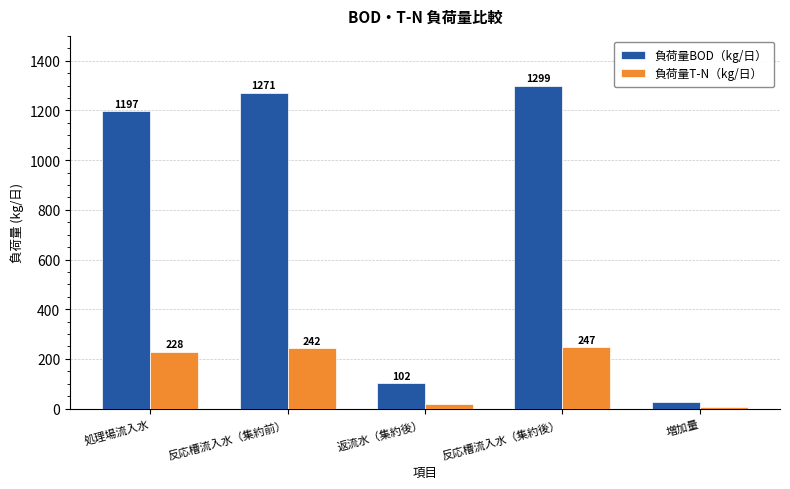

At which category is the sum across all series the highest?

反応槽流入水（集約後）